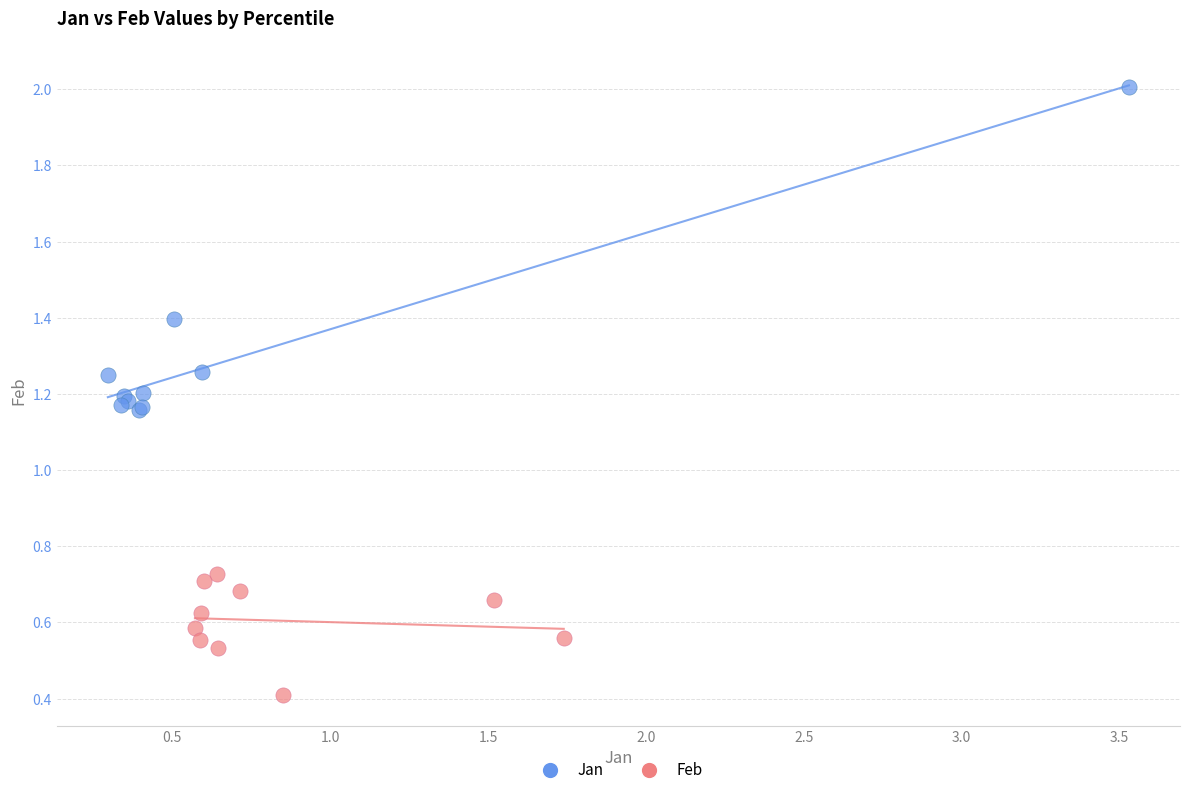

Which series has the largest Y range (max minus min)?

Jan